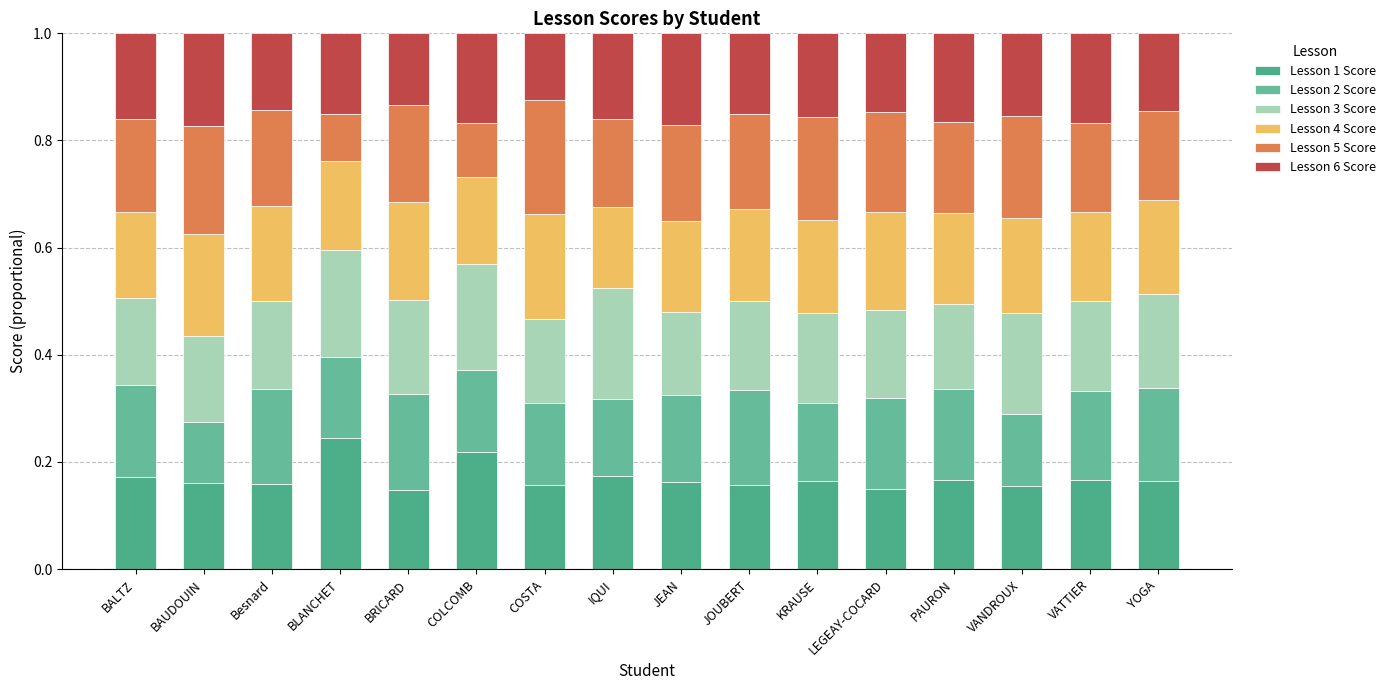

What is the label of the 1st bar from the right?

YOGA